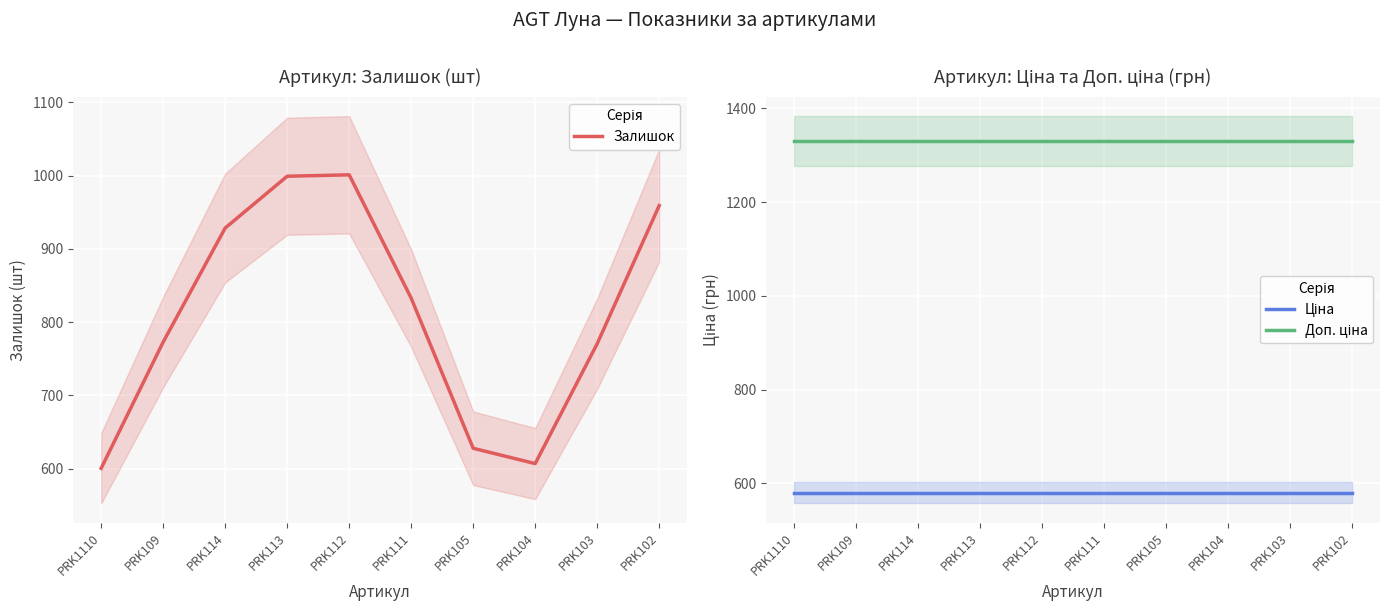

Rank the series at PRK114 from highest to lowest value.

Доп. ціна, Залишок, Ціна